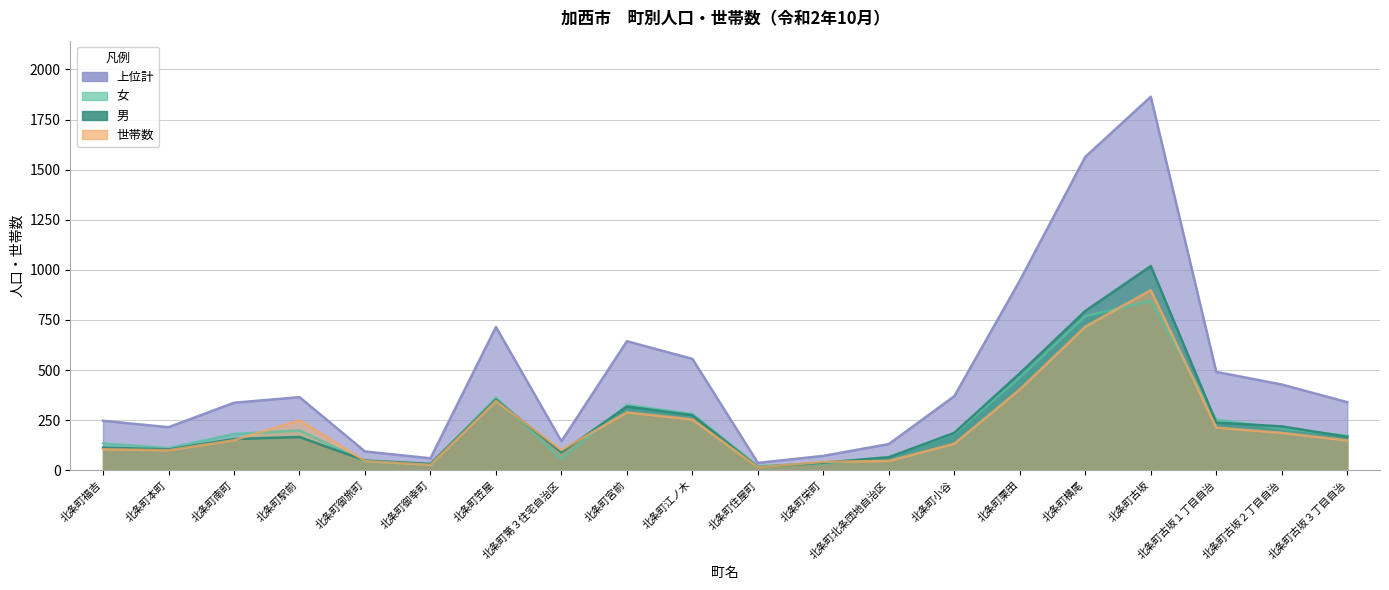

Rank the series at 北条町古坂１丁目自治 from lowest to highest value.

世帯数, 男, 女, 上位計